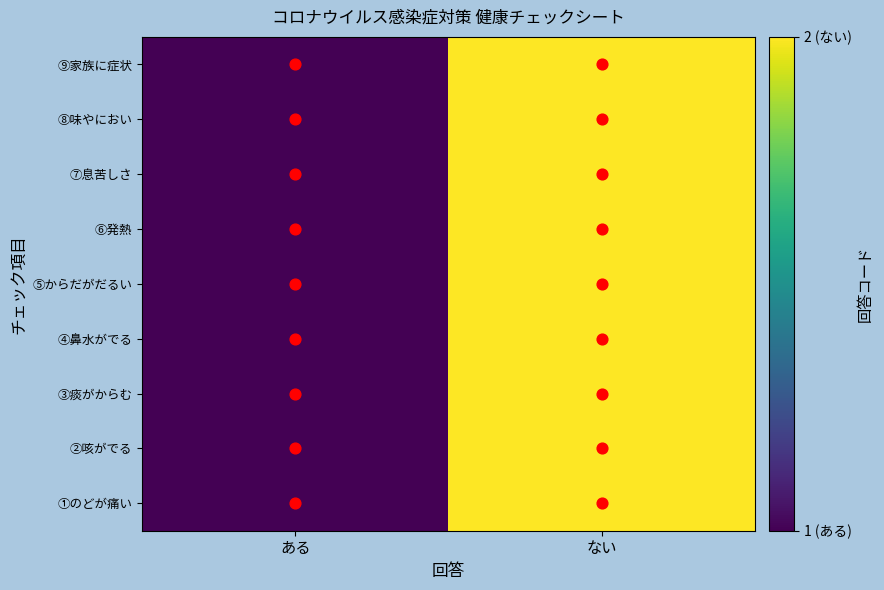

What is the maximum value shown in the chart?

2